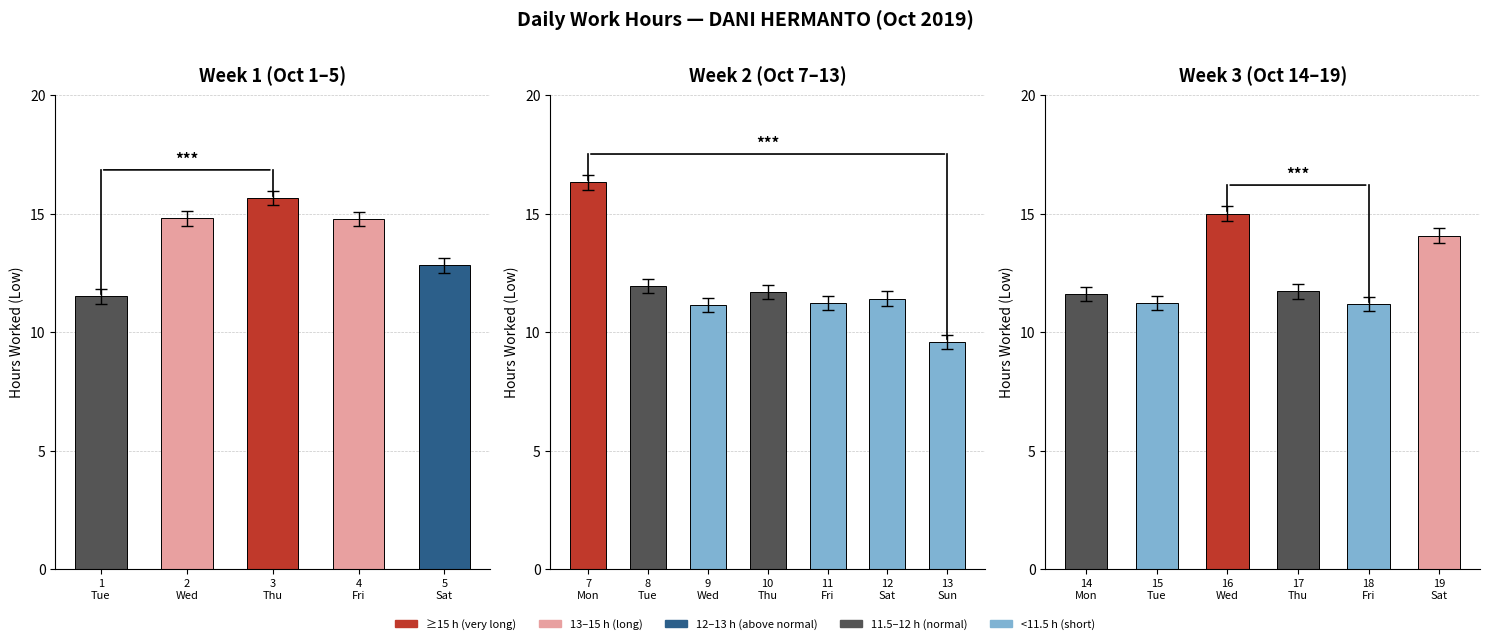

What is the value of the 2nd bar from the left?

11.2